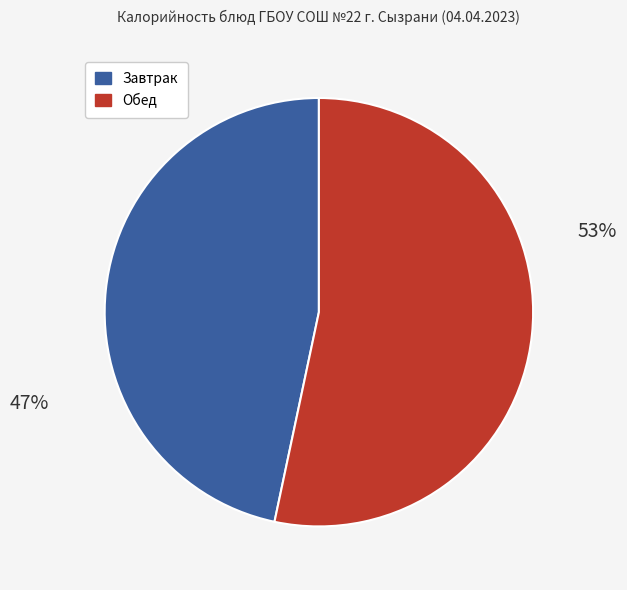

Is it true that Чай с лимоном is 1% of the pie?

False